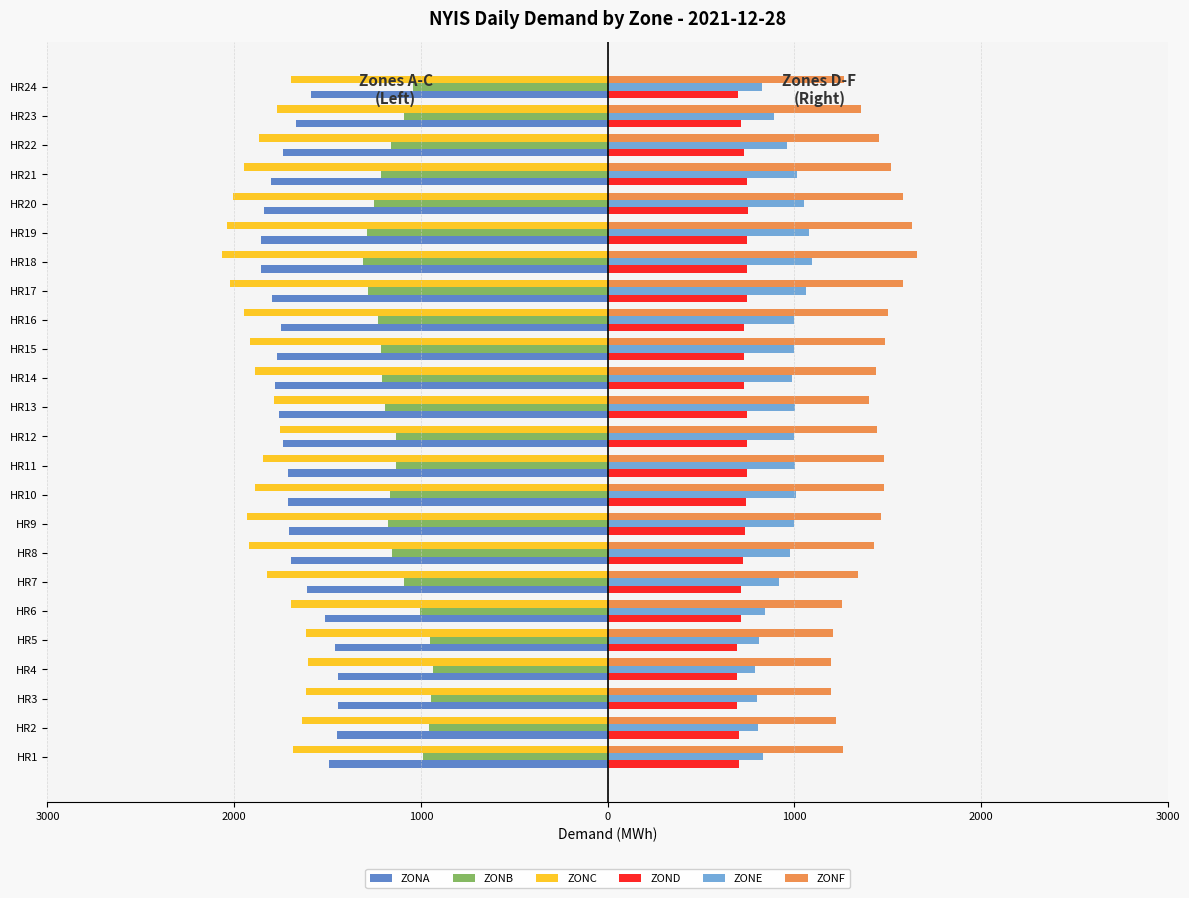

What is the value of the ZONE bar at the 16th from the left?

1000